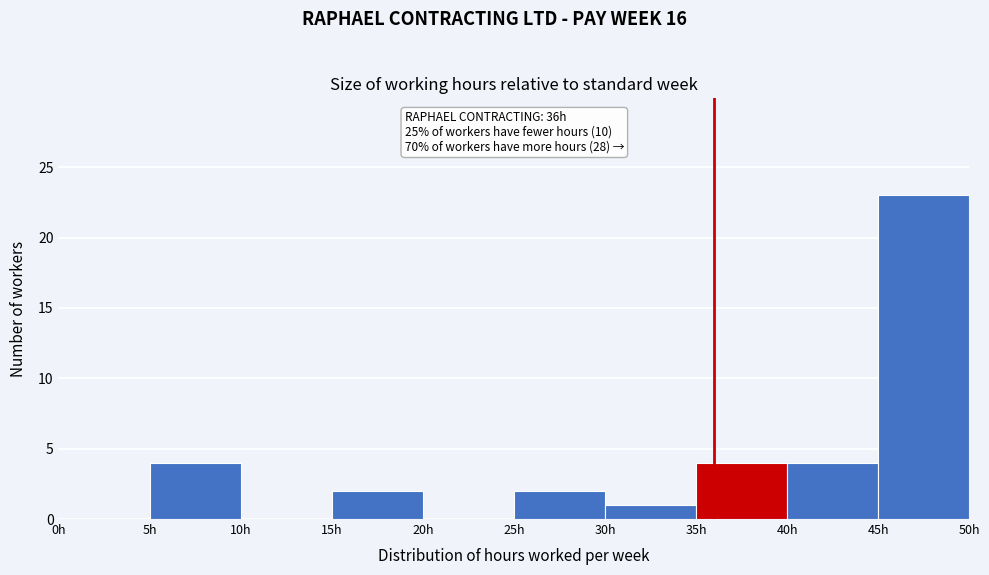

Over which range of the x-axis is the bar tallest?

45 to 50